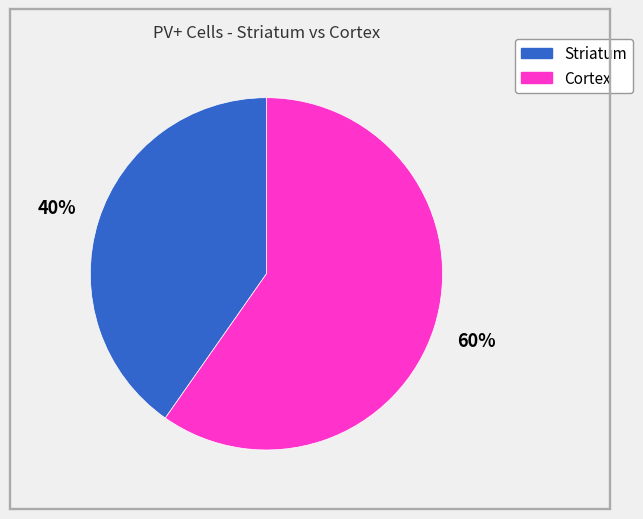

Which category has the biggest portion of the pie?

Cortex